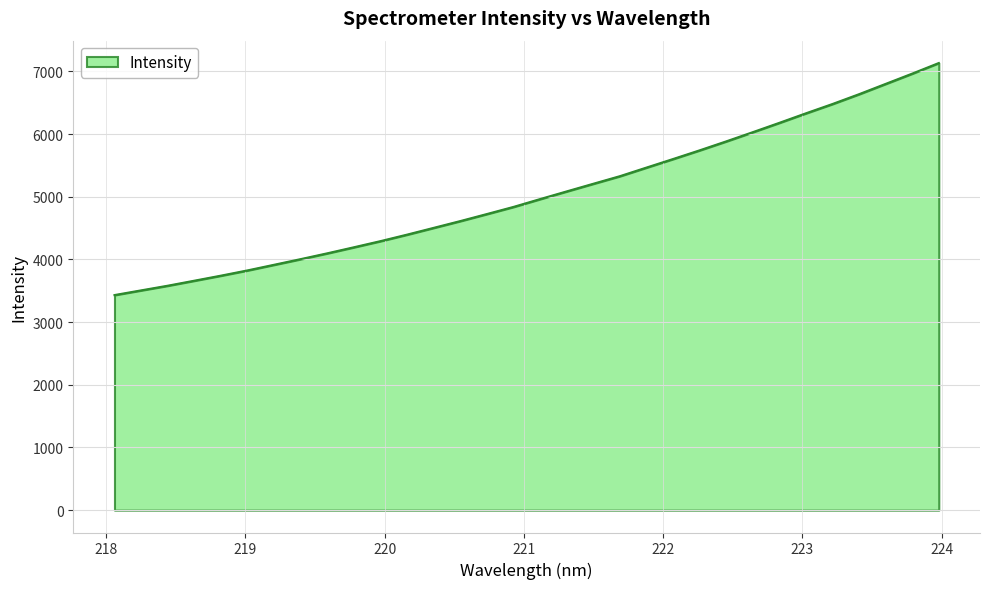

What is the maximum value shown in the chart?

7134.7